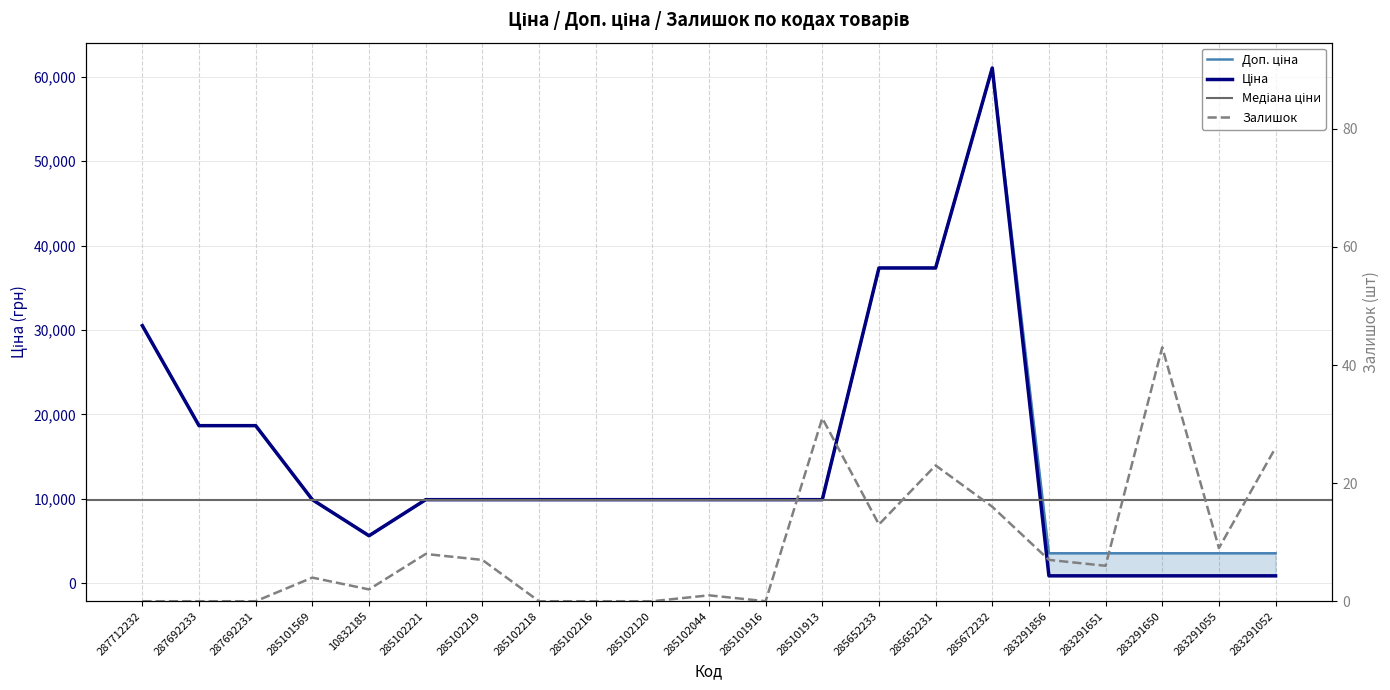

What is the greatest value displayed?

61024.7